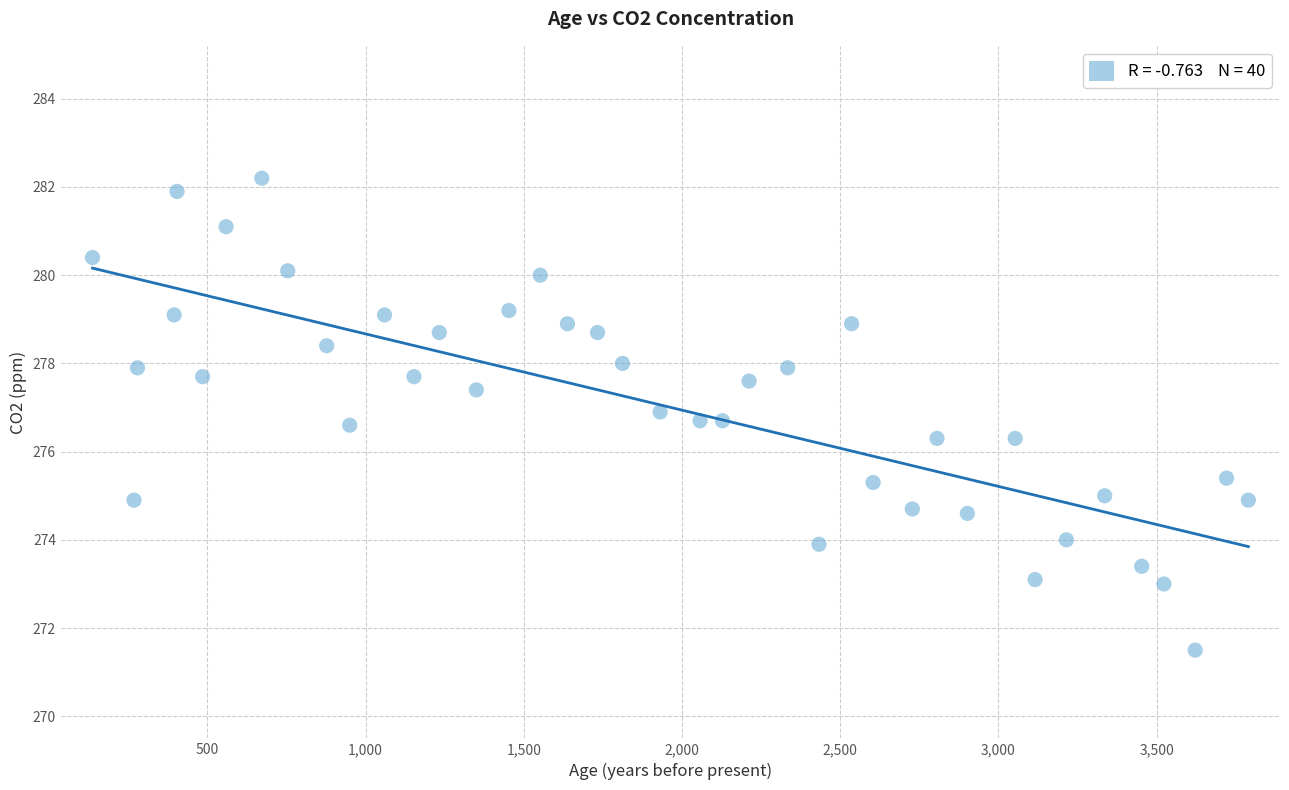

What is the range of X values (max minus min)?

3653.0